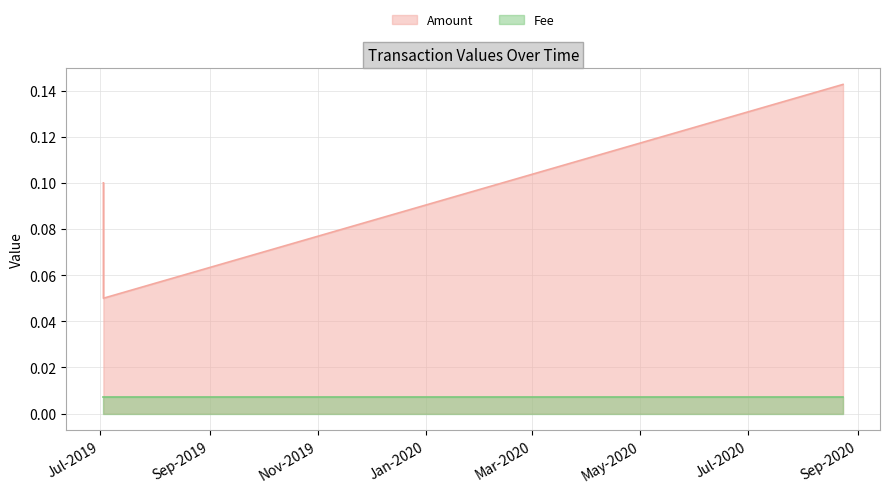

List the series in order of their peak value, highest first.

Amount, Fee